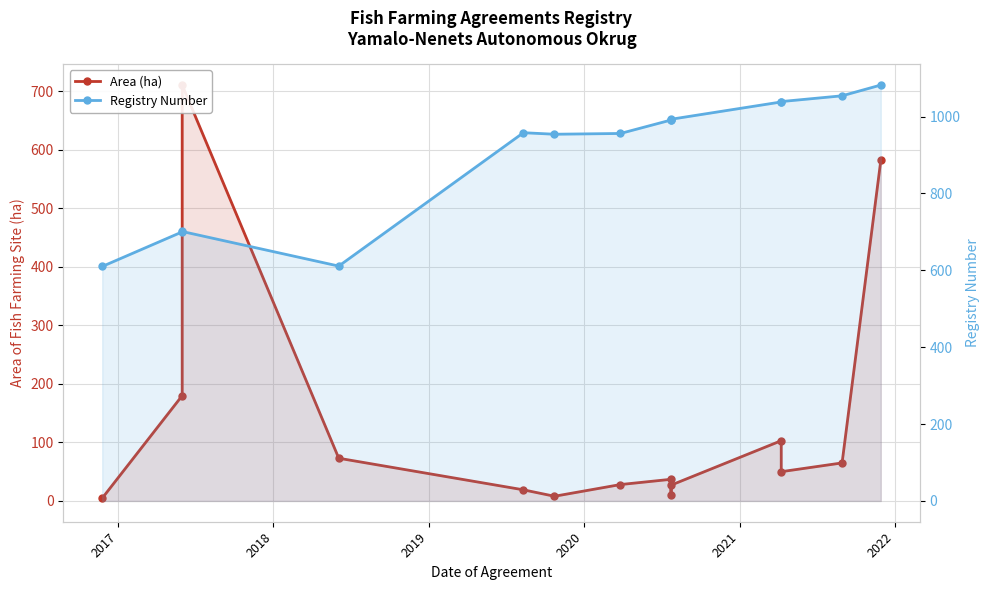

How many categories are shown in the chart?

14